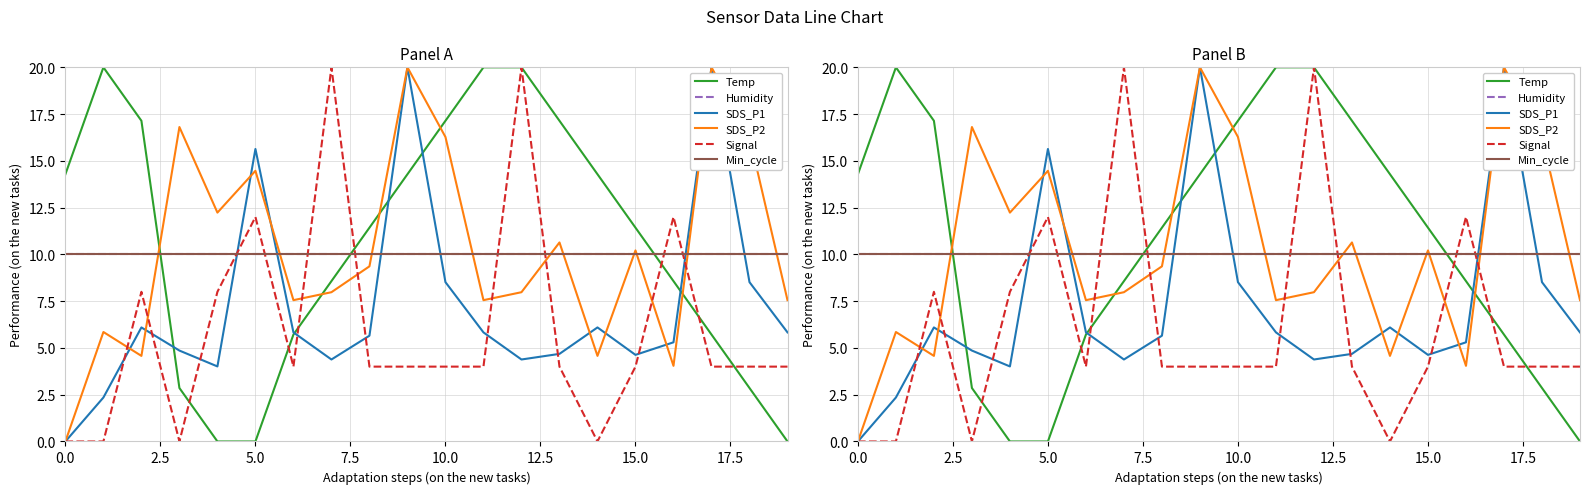

What is the value of the Temp point at the 19th from the left?

2.9